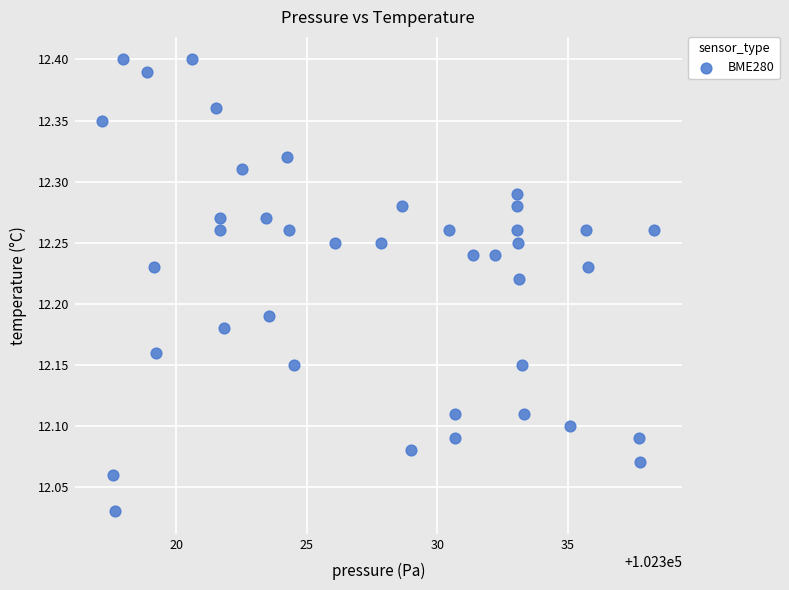

What is the range of Y values (max minus min)?

0.4